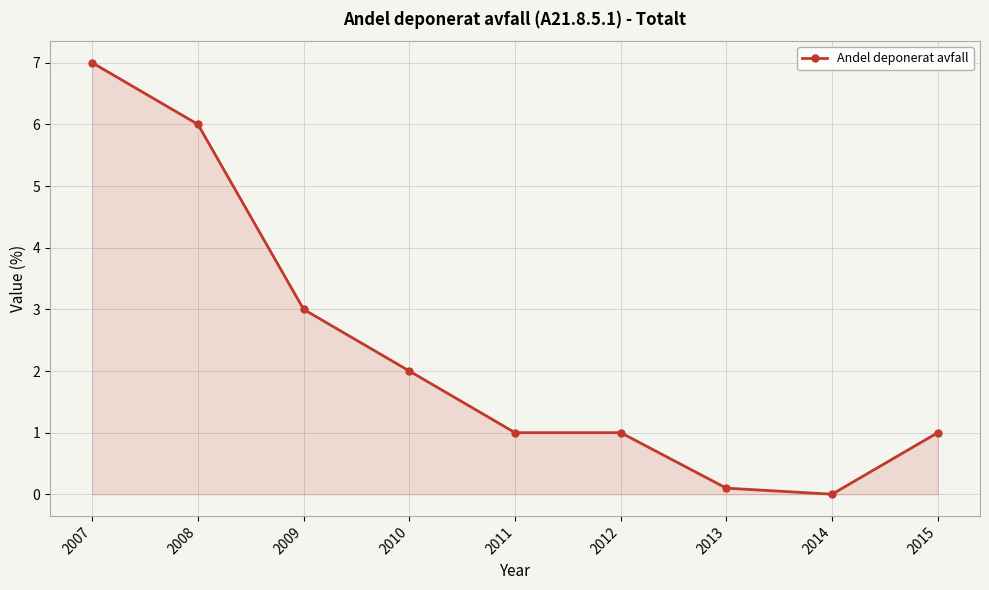

What is the greatest value displayed?

7.0